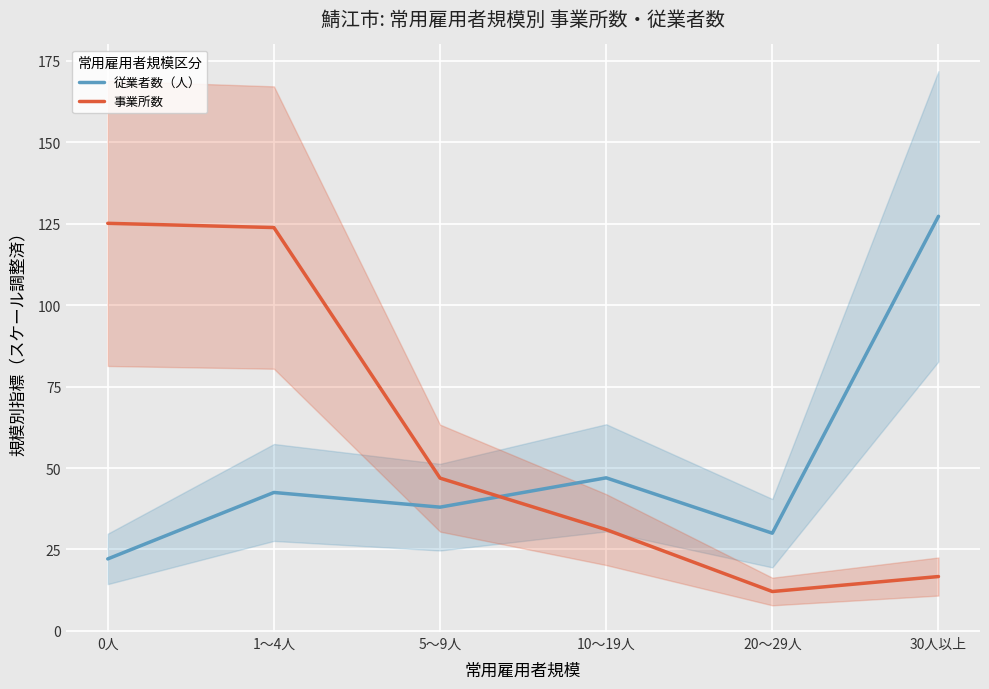

What is the minimum value shown in the chart?

12.1